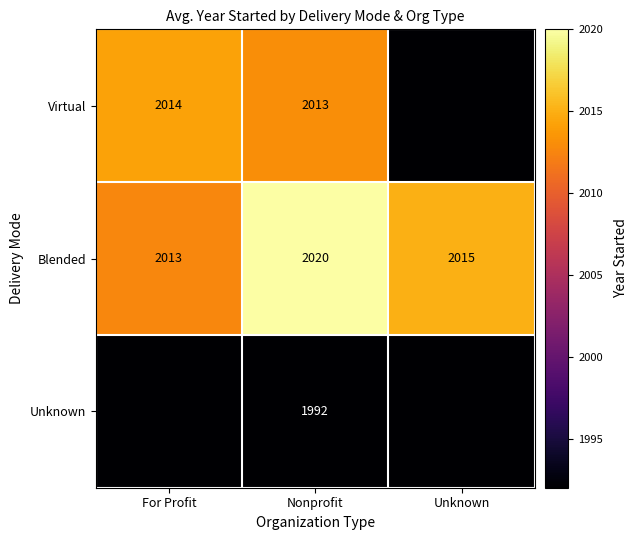

What is the difference between the Blended values at For Profit and Nonprofit?

7